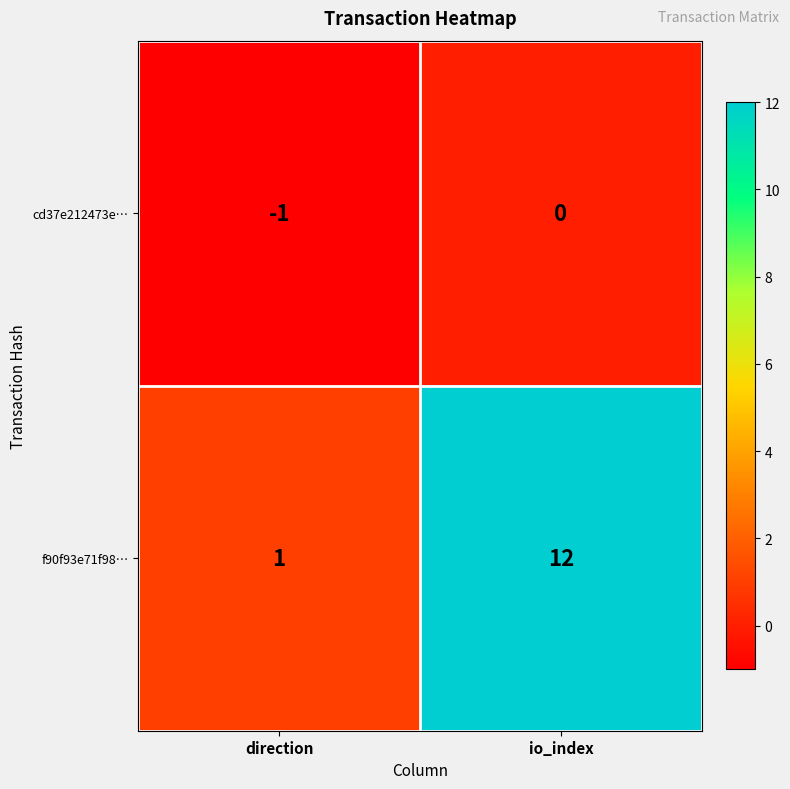

Rank the series by their average value, from highest to lowest.

f90f93e71f98…, cd37e212473e…